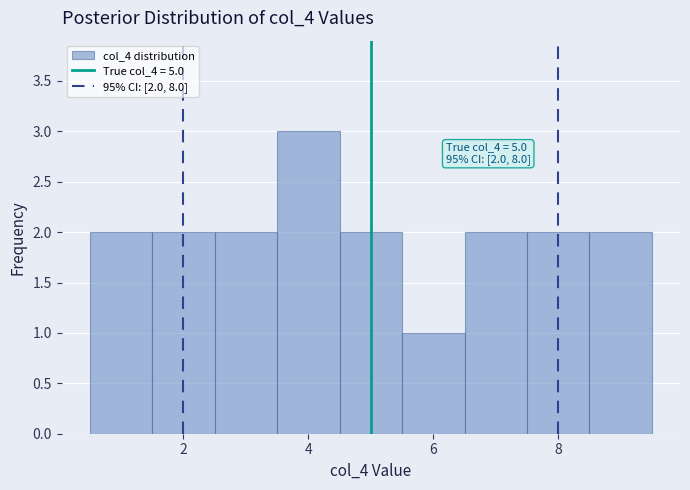

Over which range of the x-axis is the bar tallest?

3.5 to 4.5